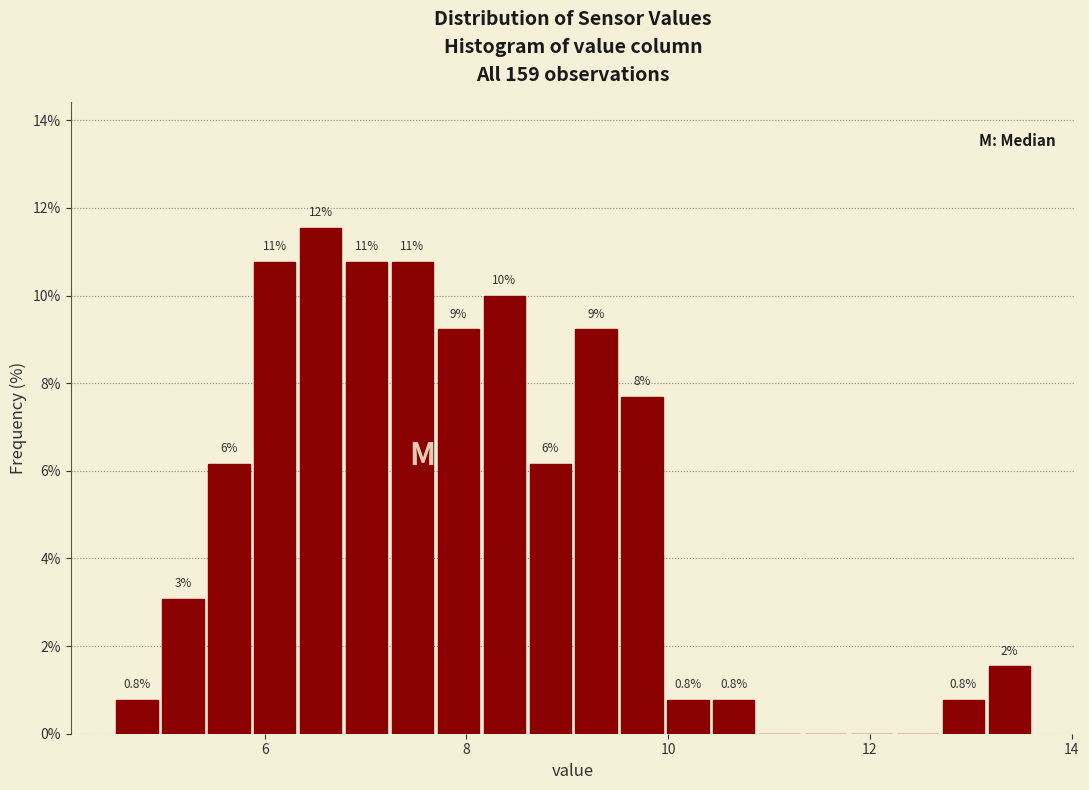

Around what value on the x-axis is the tallest bar? Give the approximate position of its centre, as read against the axis.

6.6